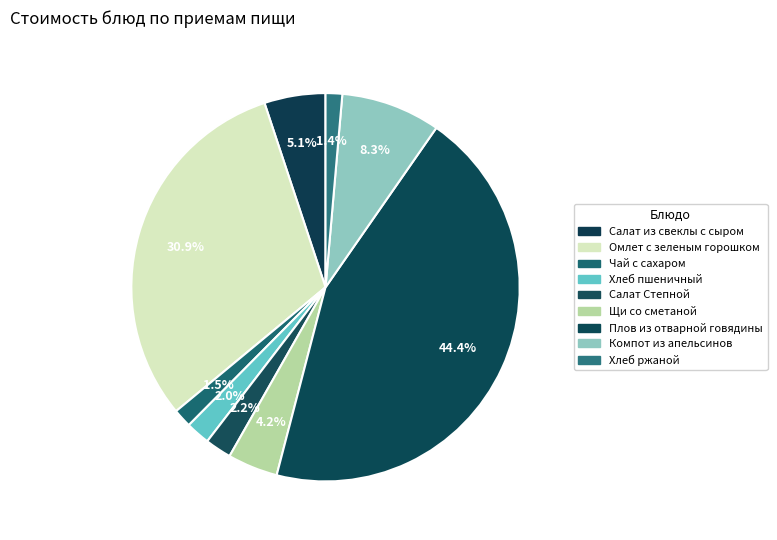

Count the number of slices in the pie.

9